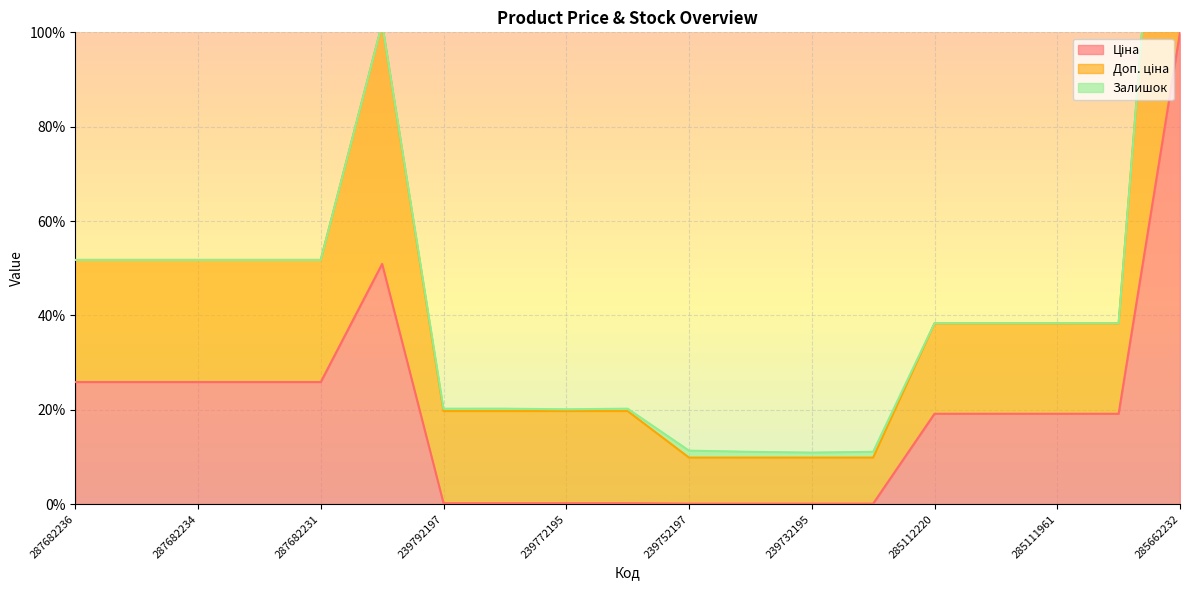

Which series has the largest total across all categories?

Доп. ціна